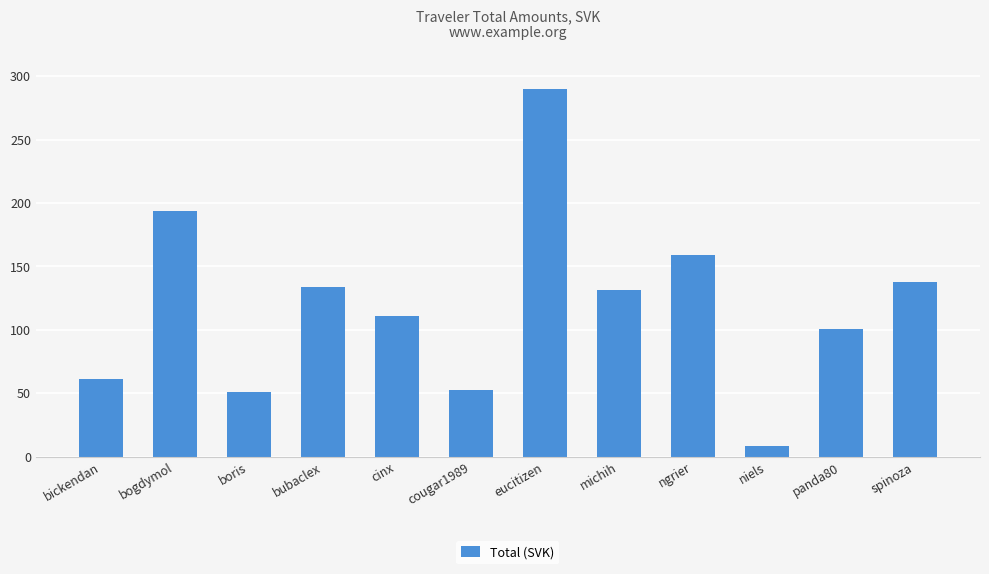

What is the sum of all values?

1431.8